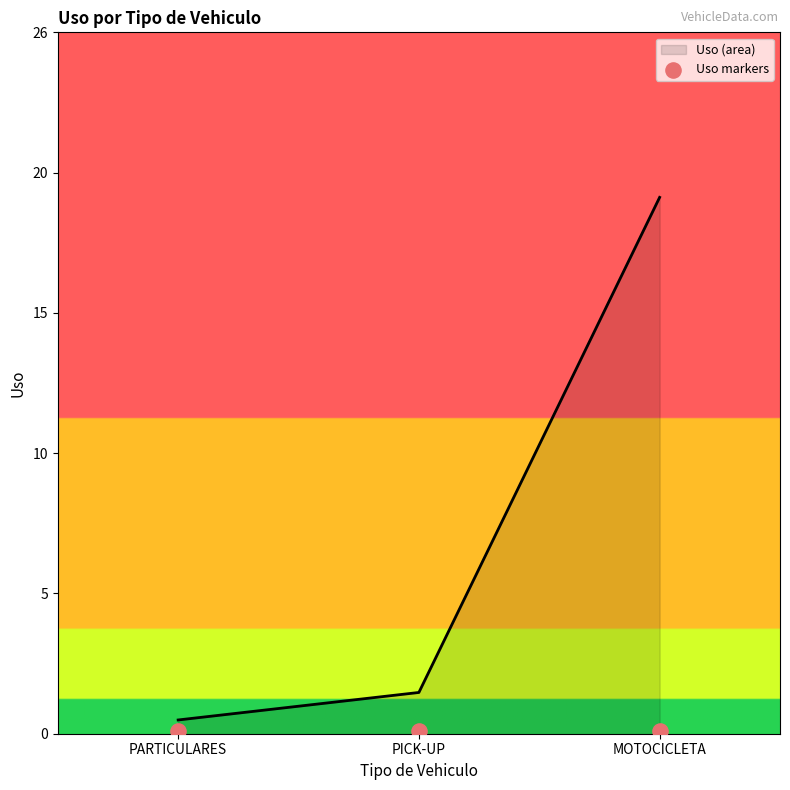

What is the change in value from PARTICULARES to PICK-UP?

+1